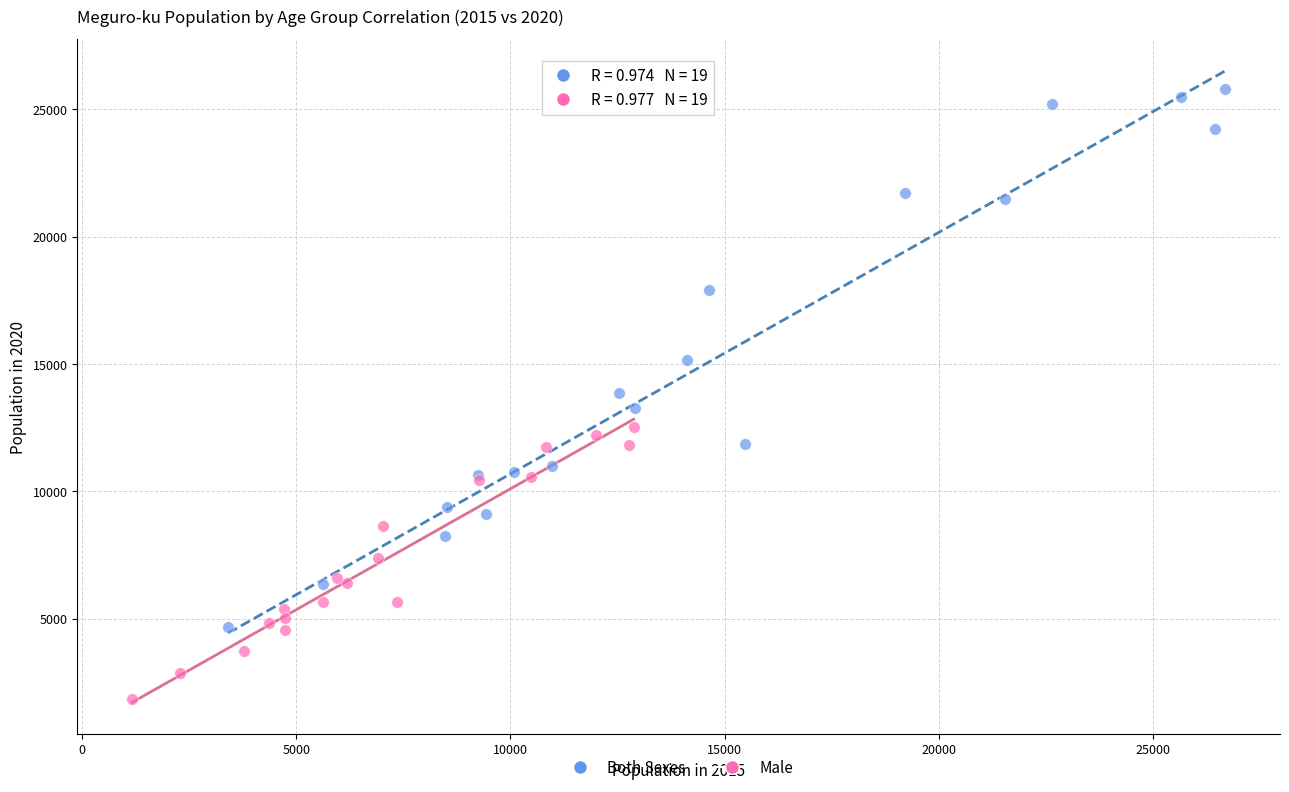

Which series has the largest Y range (max minus min)?

Both Sexes